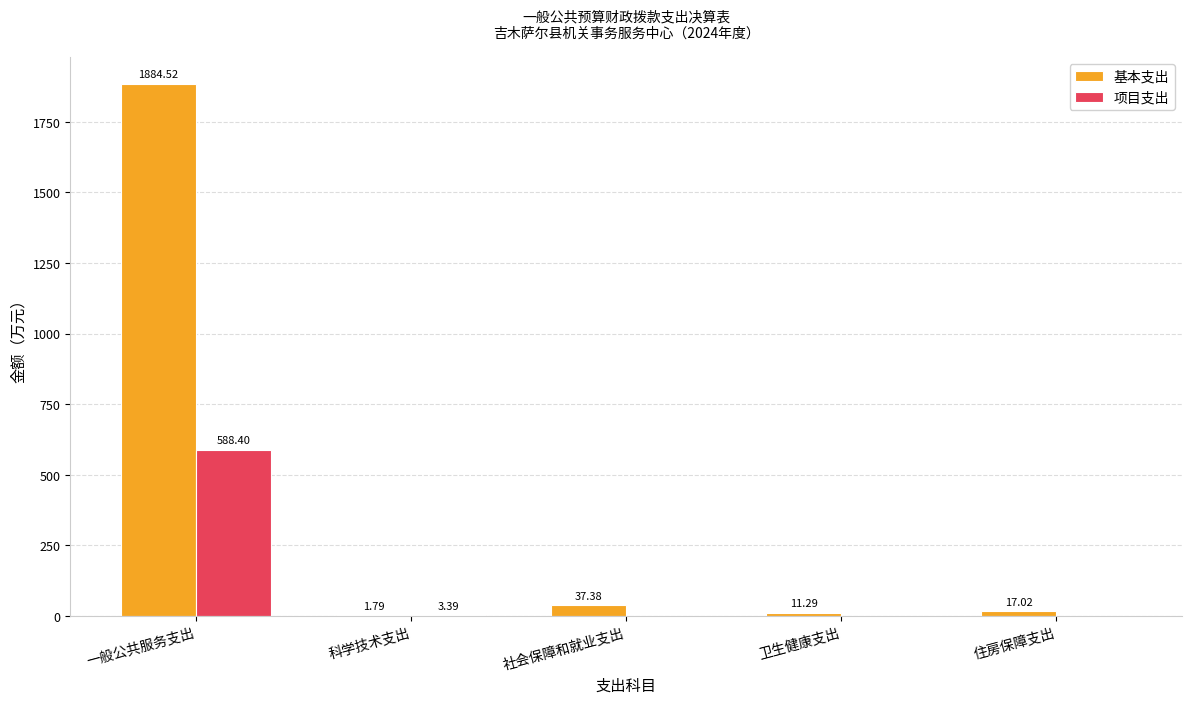

Is the value of 项目支出 at 社会保障和就业支出 greater than the value of 基本支出 at 社会保障和就业支出?

No